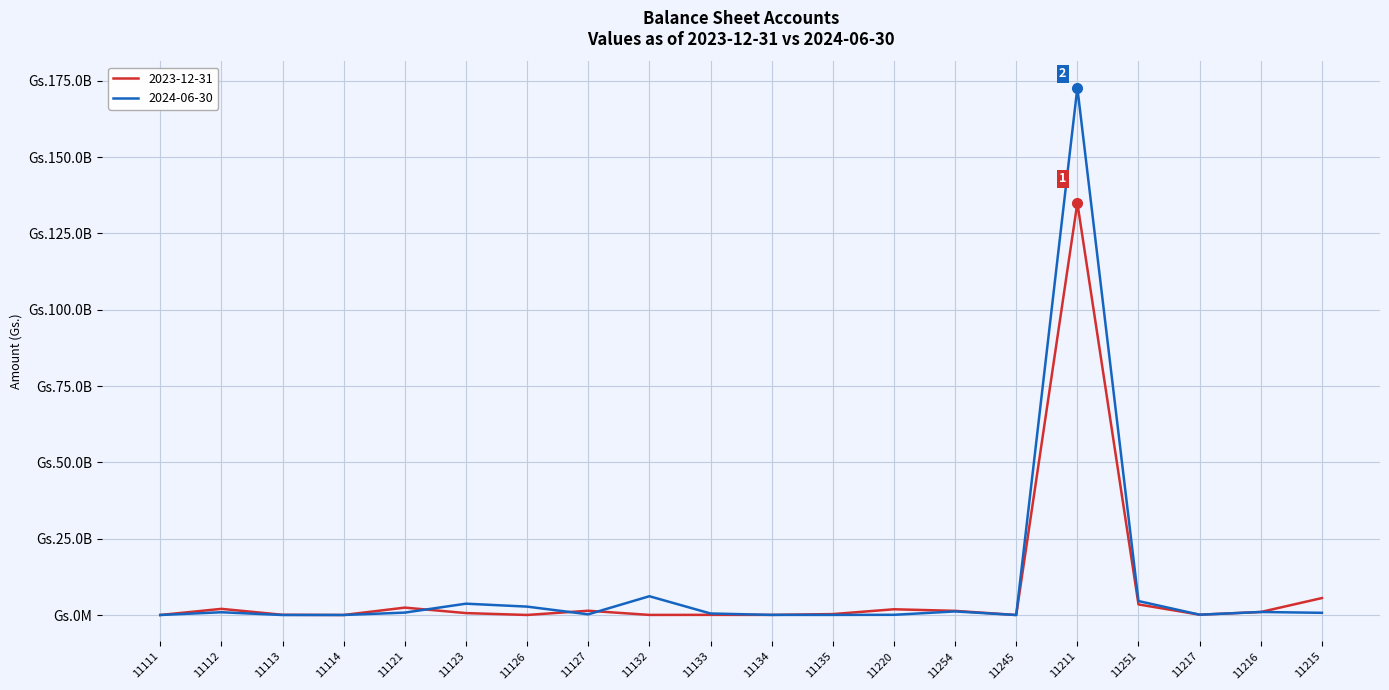

The 2023-12-31 series shows 625315 at 11111. True or false?

False